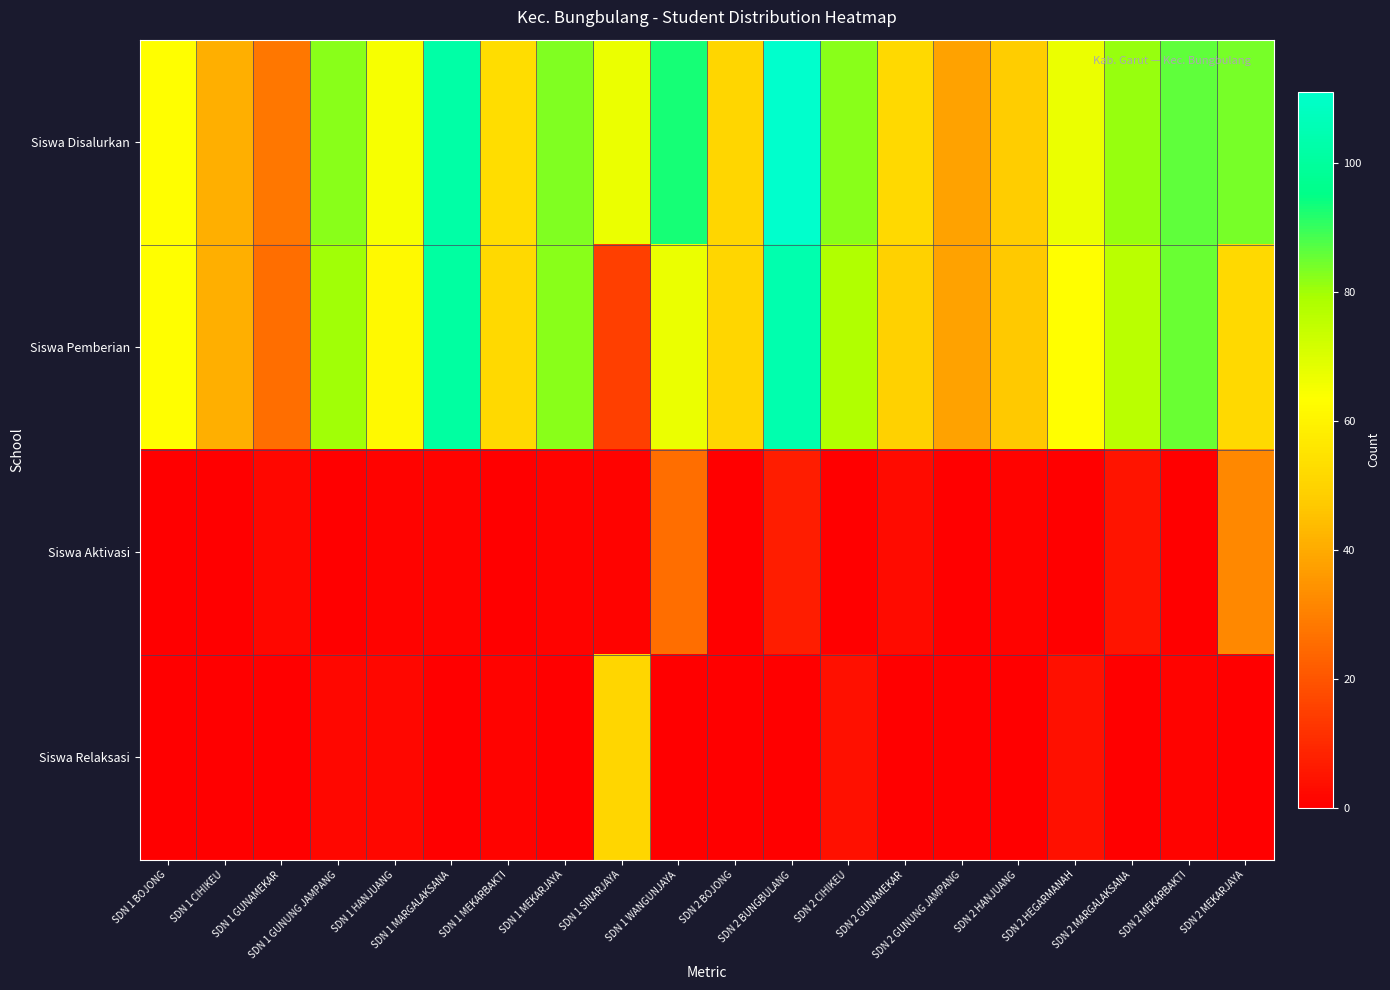

At how many categories does at least one series exceed 50?

16